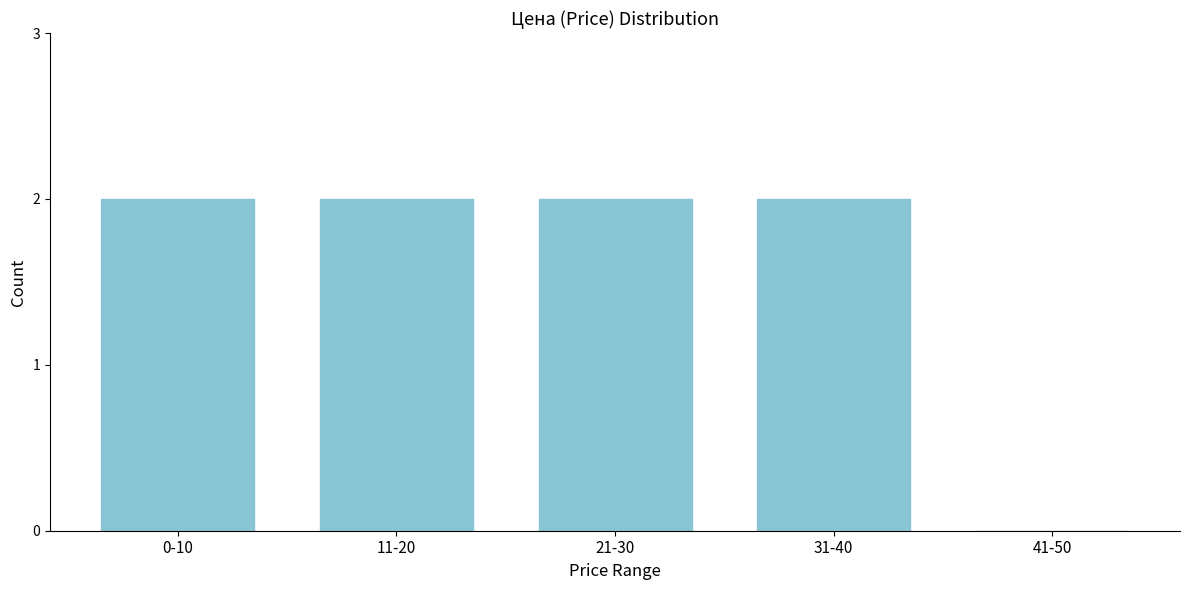

Reading left to right, transcribe all the data shown in this chart.

0-10=2	11-20=2	21-30=2	31-40=2	41-50=0